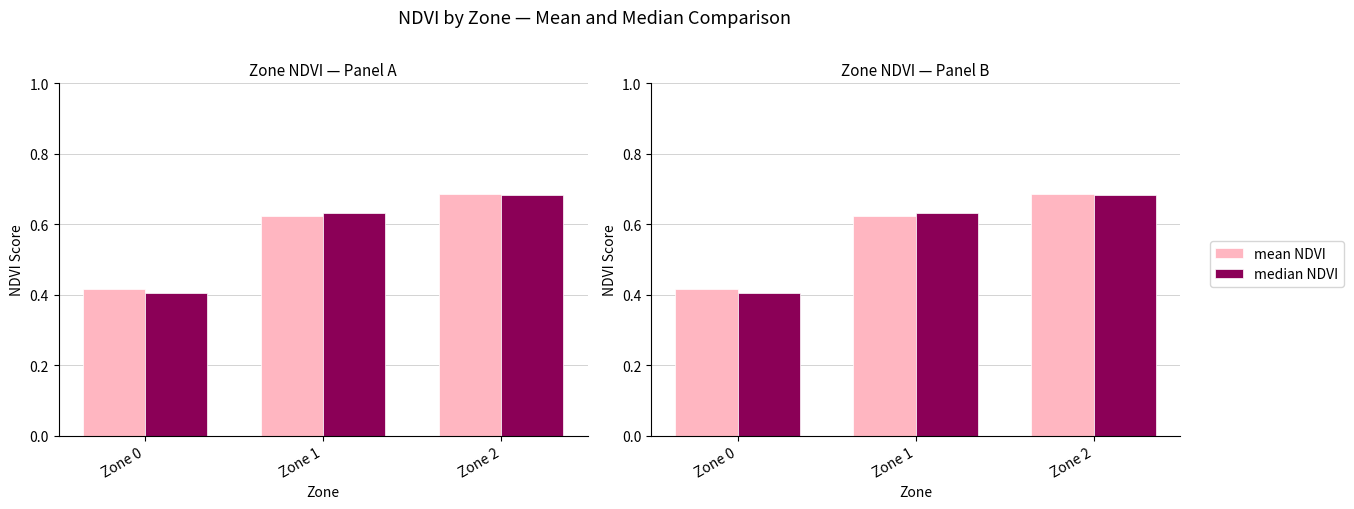

True or false: mean NDVI has a value of 0.6 at Zone 1.

True